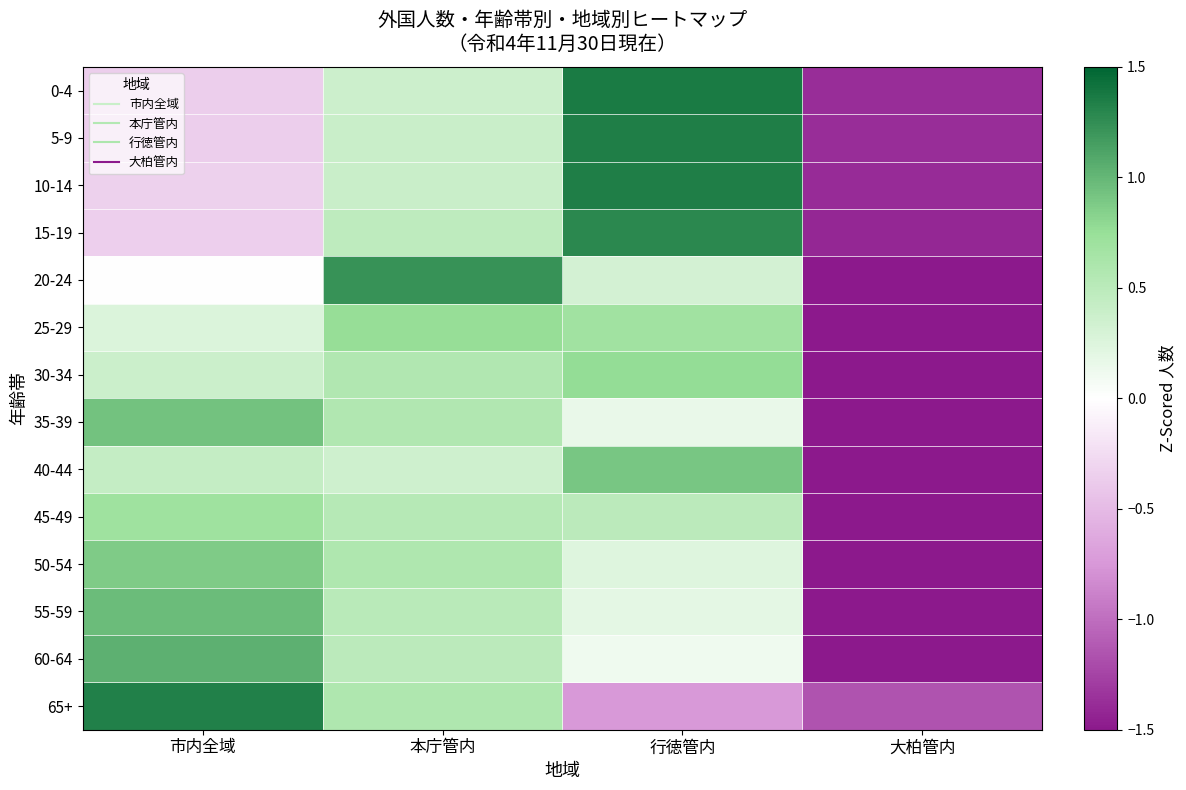

Reading left to right, transcribe all the data shown in this chart.

0-4: 市内全域=-0.4	本庁管内=0.4	行徳管内=1.4	大柏管内=-1.4
5-9: 市内全域=-0.4	本庁管内=0.4	行徳管内=1.3	大柏管内=-1.4
10-14: 市内全域=-0.3	本庁管内=0.4	行徳管内=1.3	大柏管内=-1.4
15-19: 市内全域=-0.3	本庁管内=0.5	行徳管内=1.3	大柏管内=-1.4
20-24: 市内全域=0.0	本庁管内=1.2	行徳管内=0.3	大柏管内=-1.5
25-29: 市内全域=0.3	本庁管内=0.8	行徳管内=0.7	大柏管内=-1.7
30-34: 市内全域=0.4	本庁管内=0.6	行徳管内=0.8	大柏管内=-1.7
35-39: 市内全域=0.9	本庁管内=0.6	行徳管内=0.2	大柏管内=-1.7
40-44: 市内全域=0.4	本庁管内=0.4	行徳管内=0.9	大柏管内=-1.7
45-49: 市内全域=0.7	本庁管内=0.5	行徳管内=0.5	大柏管内=-1.7
50-54: 市内全域=0.9	本庁管内=0.6	行徳管内=0.2	大柏管内=-1.7
55-59: 市内全域=1.0	本庁管内=0.5	行徳管内=0.2	大柏管内=-1.7
60-64: 市内全域=1.0	本庁管内=0.5	行徳管内=0.1	大柏管内=-1.6
65+: 市内全域=1.3	本庁管内=0.6	行徳管内=-0.7	大柏管内=-1.2